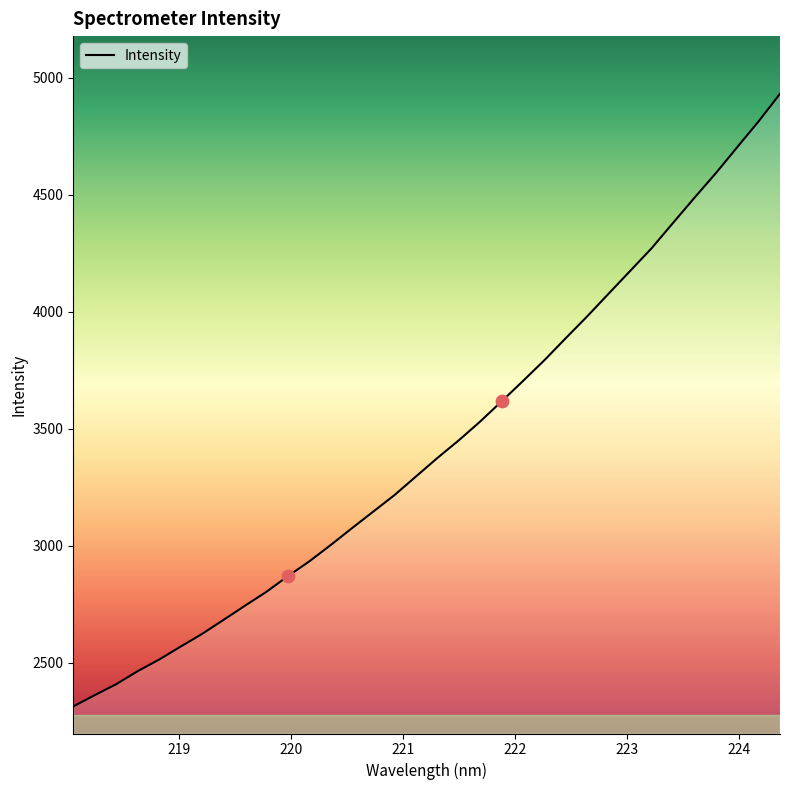

What is the maximum value shown in the chart?

4931.0